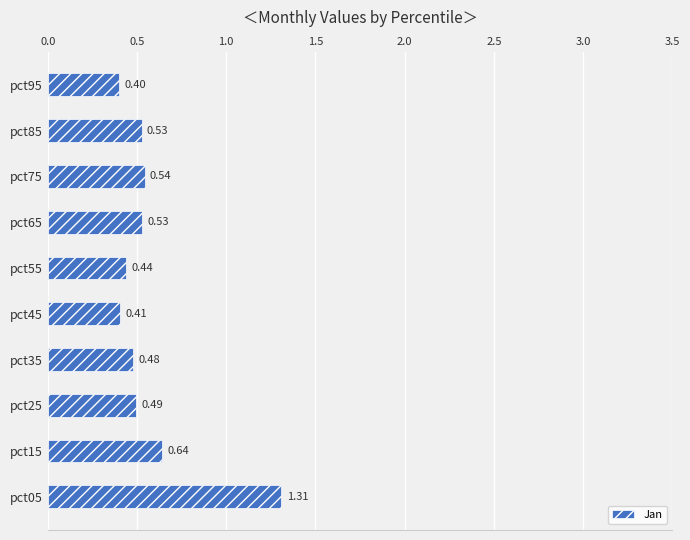

What is the difference between the maximum and minimum values?

0.9